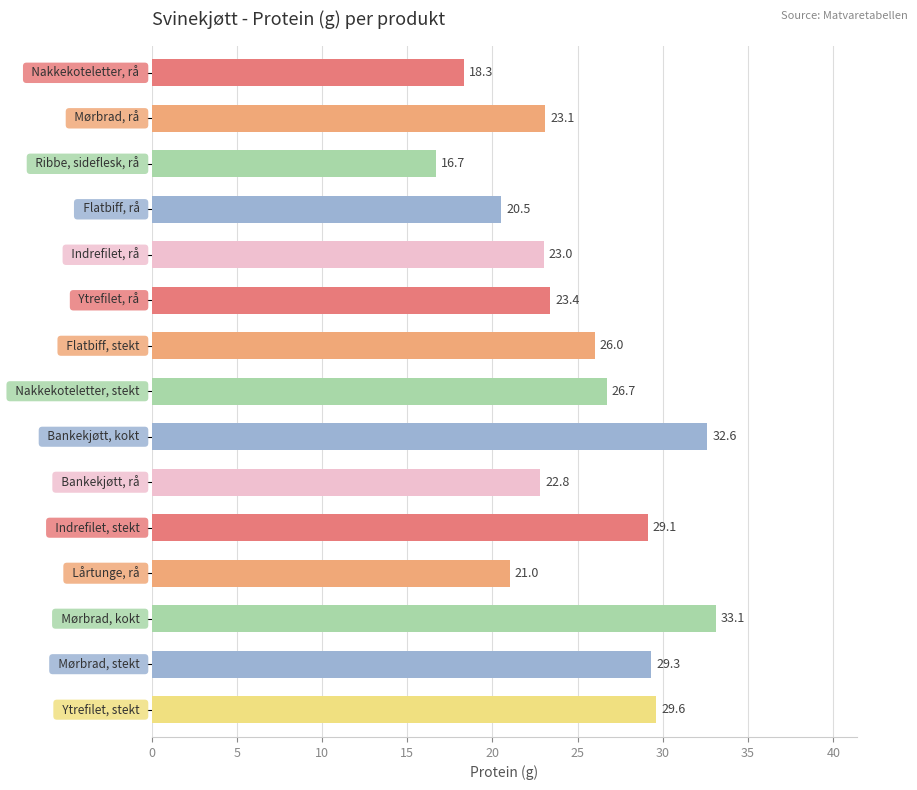

What is the average value?

25.0